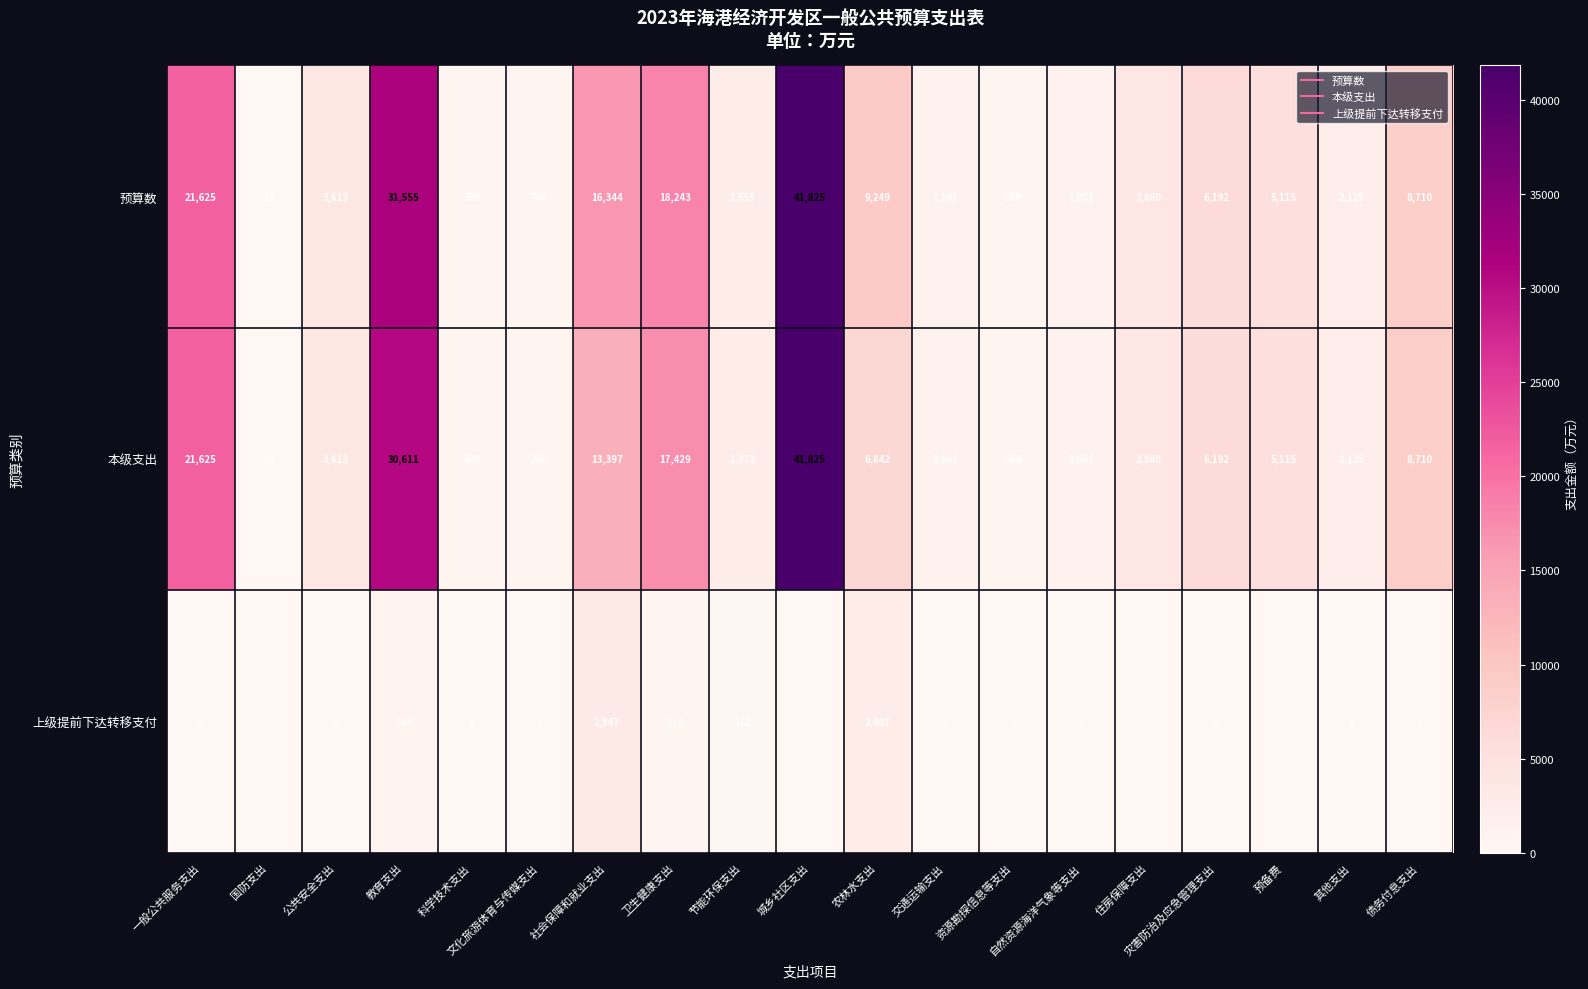

The value of 本级支出 at 社会保障和就业支出 is 7491. True or false?

False